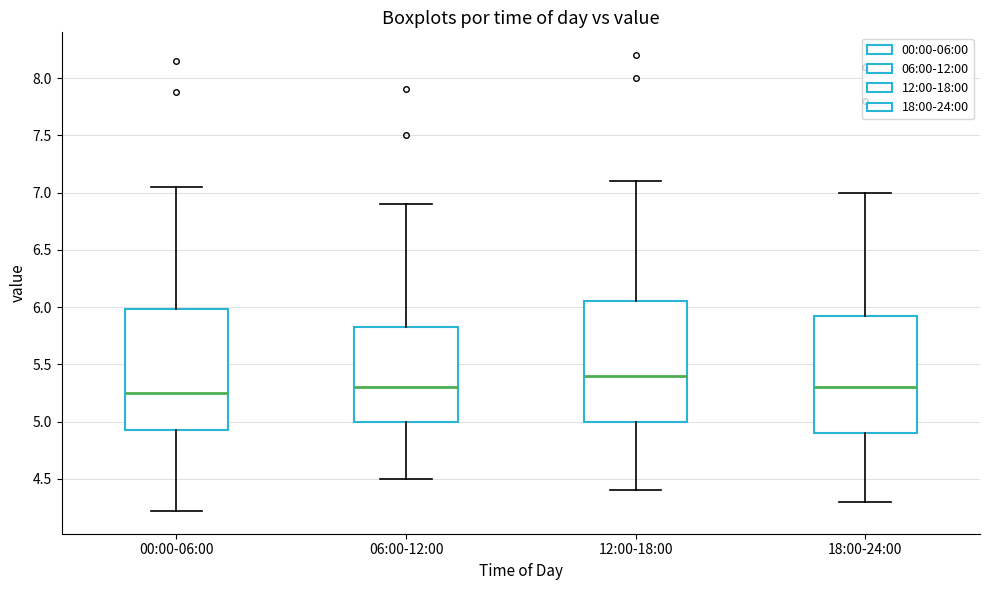

Reading left to right, read every box against the y-axis: the position of its median line, the range the box covers, and the ends of its whiskers. The values are not printed on the chart, so give them approximately, as read against the axis.

00:00-06:00: median 5.25, box 4.95 to 6.00, whiskers 4.20 to 7.05
06:00-12:00: median 5.30, box 5.00 to 5.85, whiskers 4.50 to 6.90
12:00-18:00: median 5.40, box 5.00 to 6.05, whiskers 4.40 to 7.10
18:00-24:00: median 5.30, box 4.90 to 5.95, whiskers 4.30 to 7.00